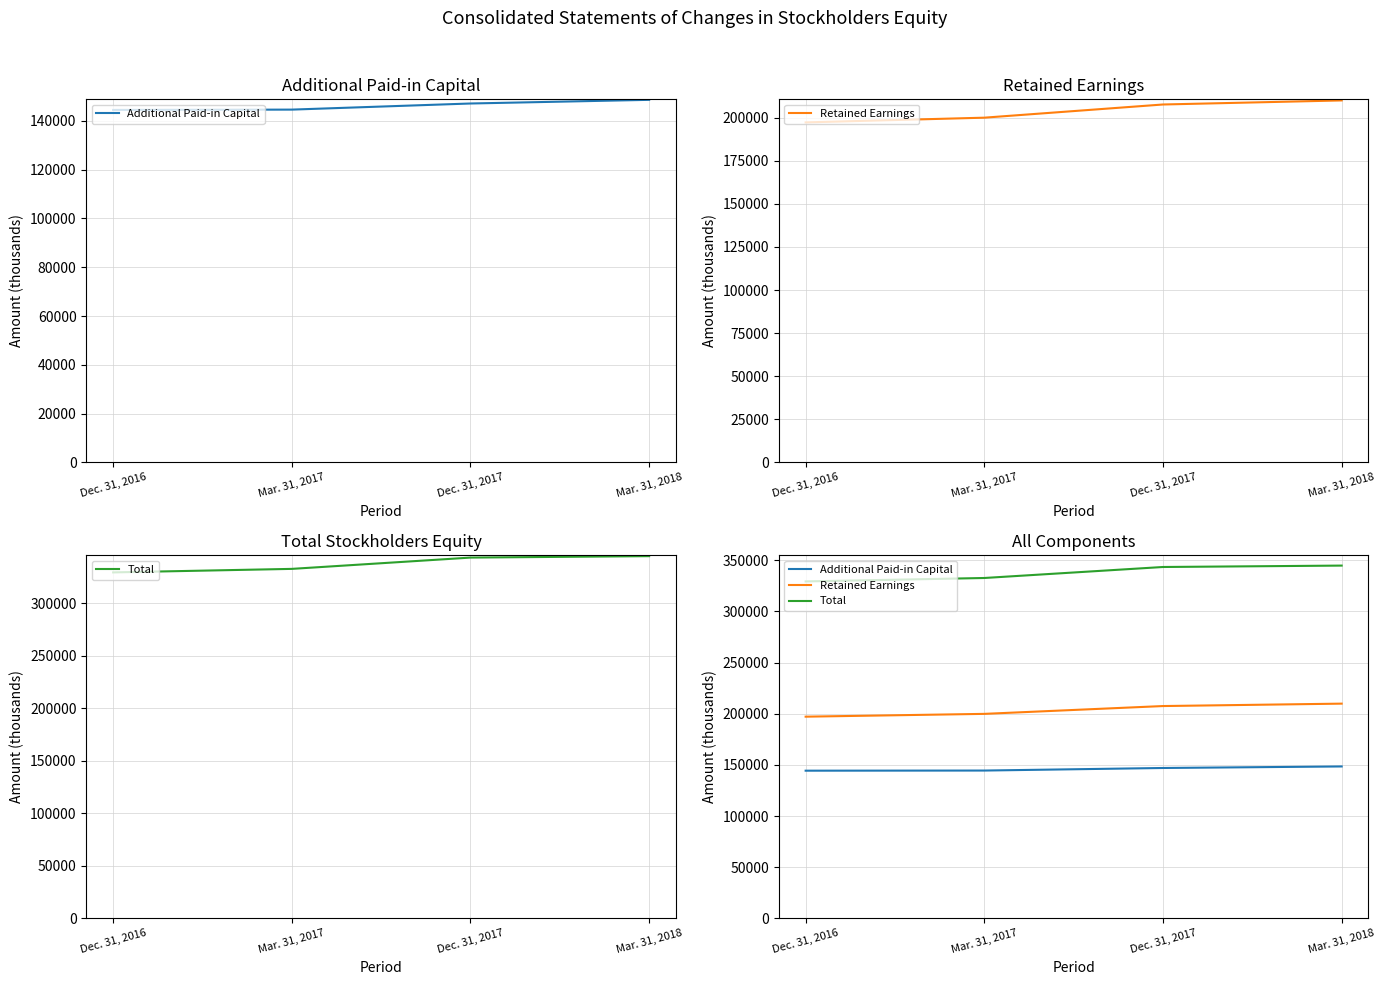

Count the number of categories in the chart.

4